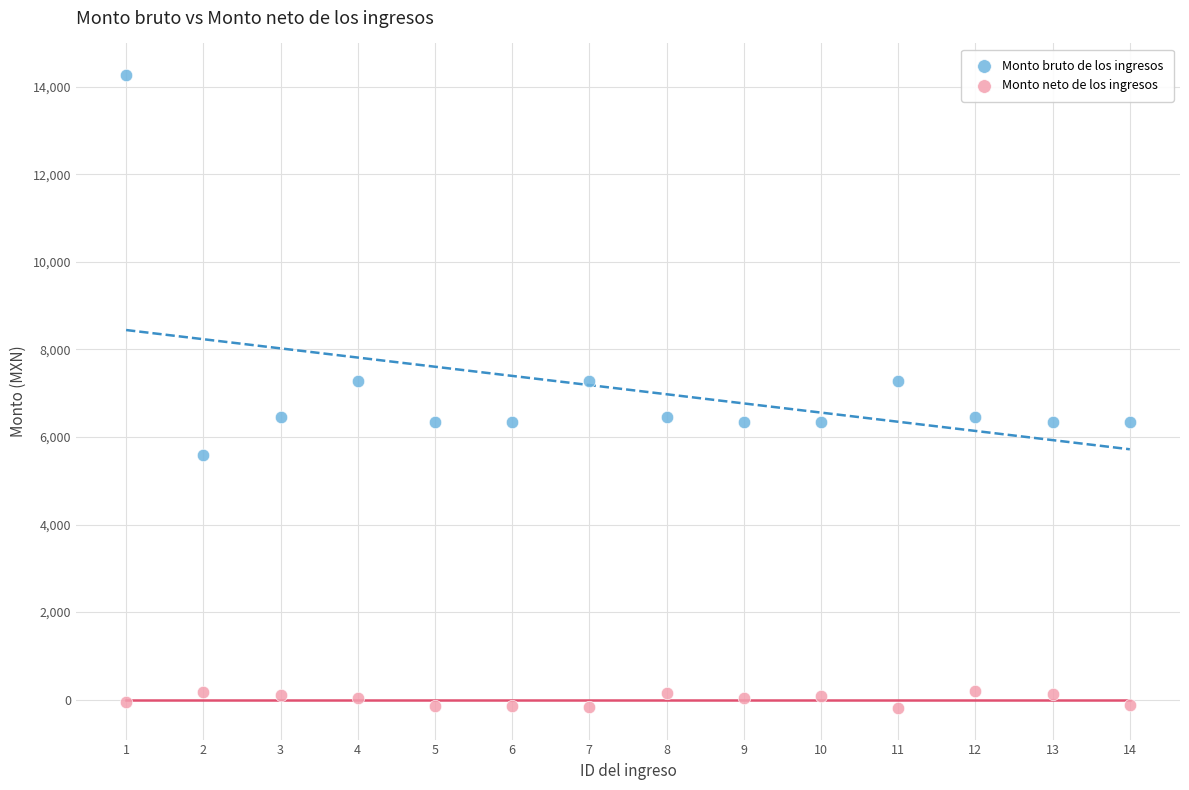

Across all data points, what is the range of Y values (max minus min)?

14461.8